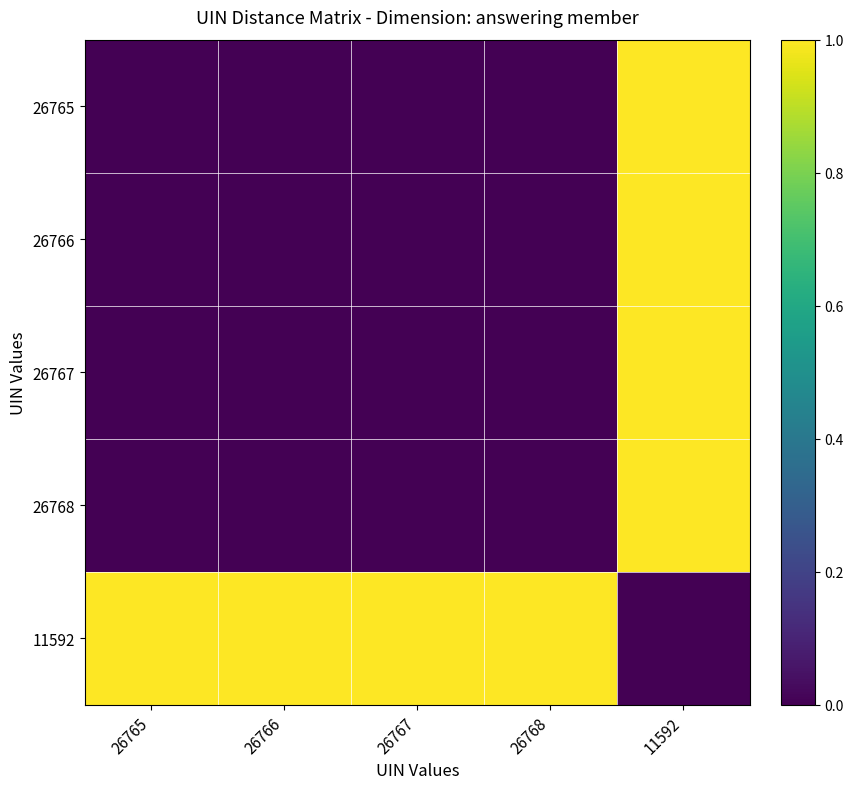

What is the total value across all series at 26768?

1.0